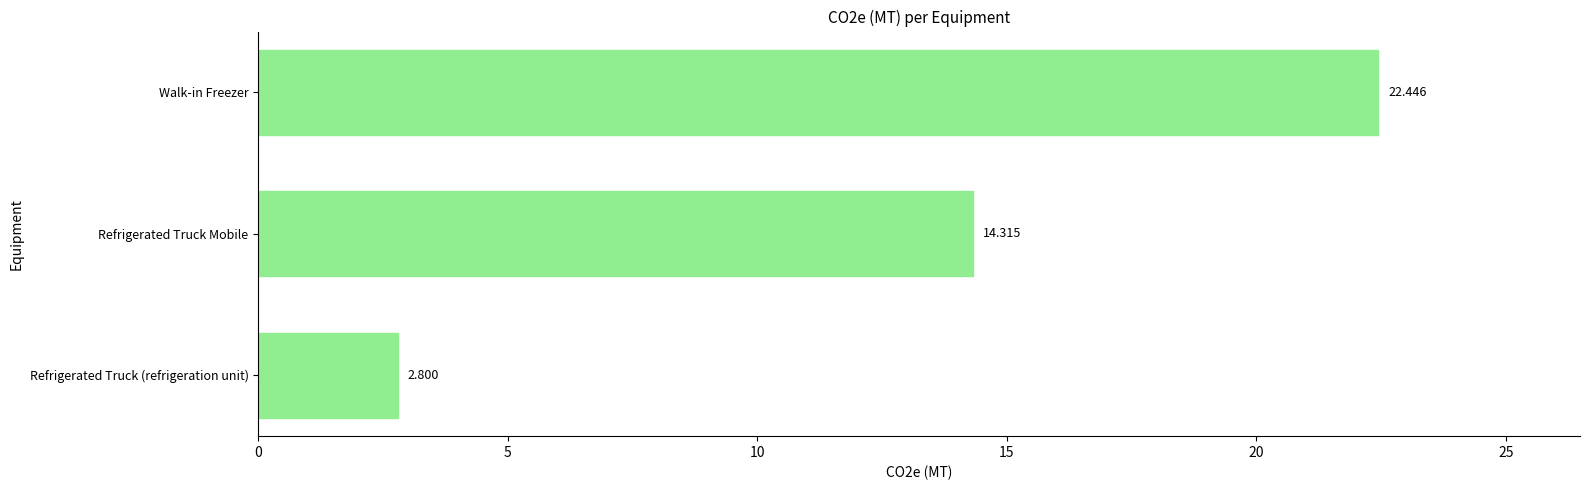

Where is the data nearest to the value 12?

Refrigerated Truck Mobile